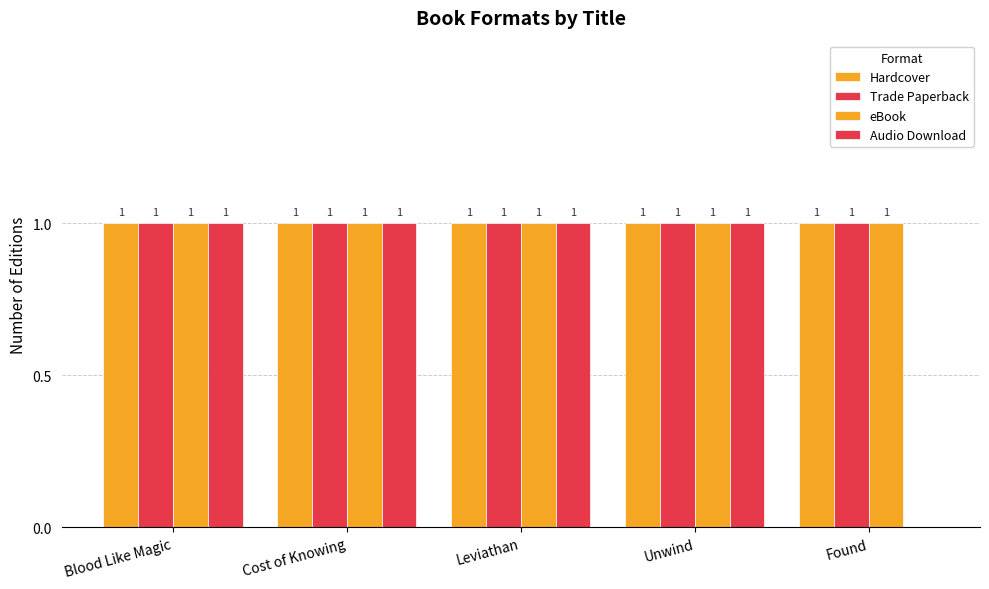

Are the bars horizontal?

No